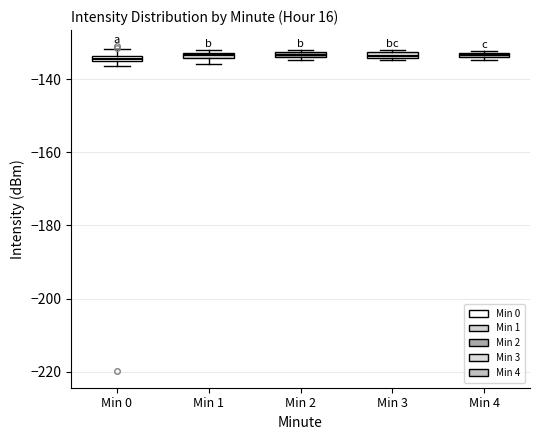

Where is the lower edge of the box for Min 1 on the y-axis? The values are not printed on the chart, so give them approximately, as read against the axis.

-134